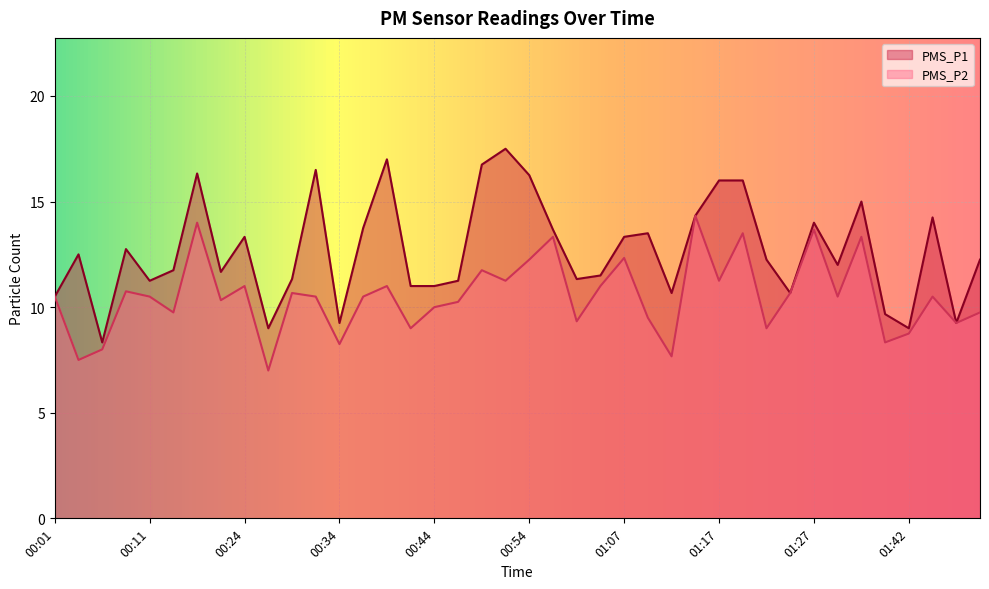

Rank the series by their maximum value, from highest to lowest.

PMS_P1, PMS_P2